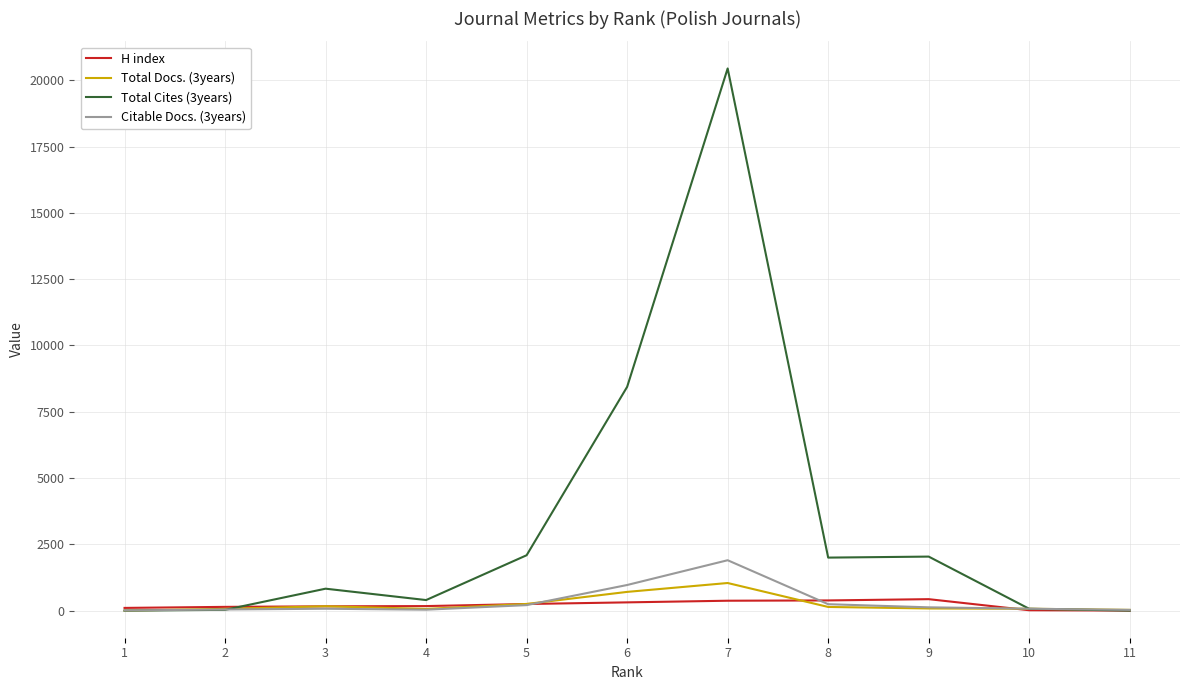

The value of Total Docs. (3years) at 7 is 1041. True or false?

True